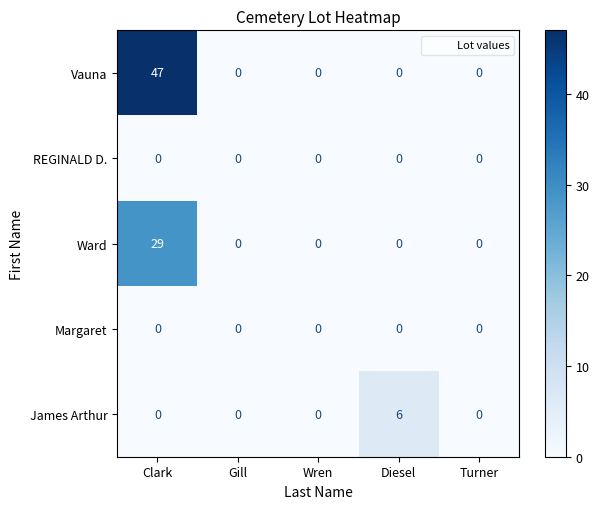

Between Gill and Diesel, which series saw the biggest shift?

James Arthur